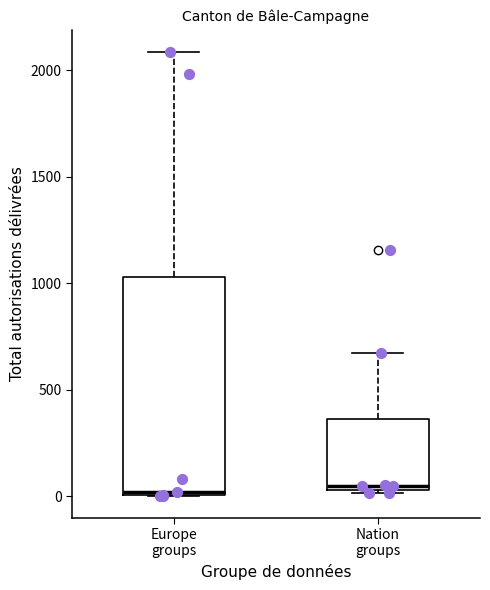

Comparing the boxes themselves (not the whiskers), which one is the tallest?

Europe groups